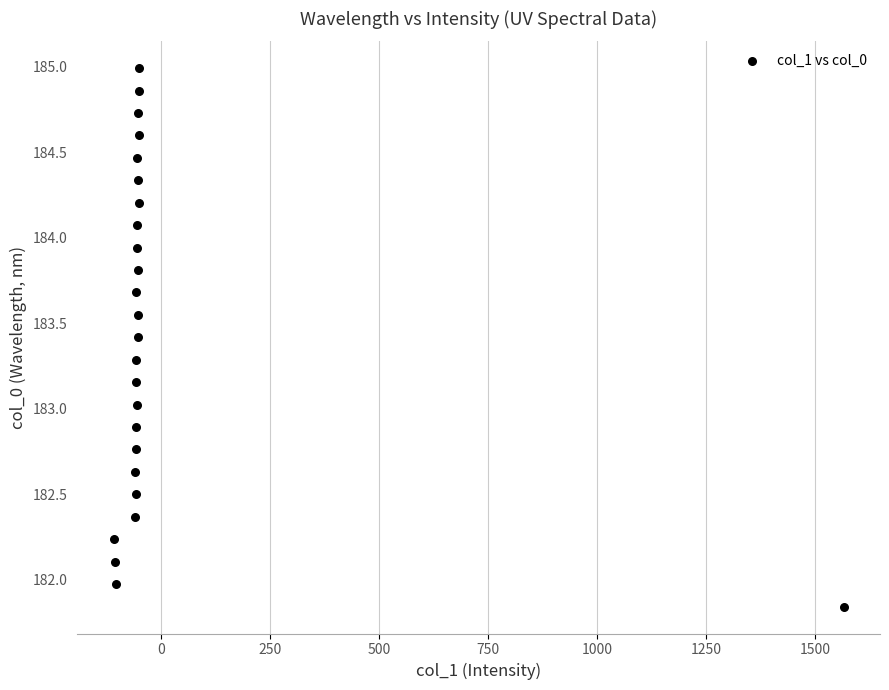

What is the range of X values (max minus min)?

1672.3